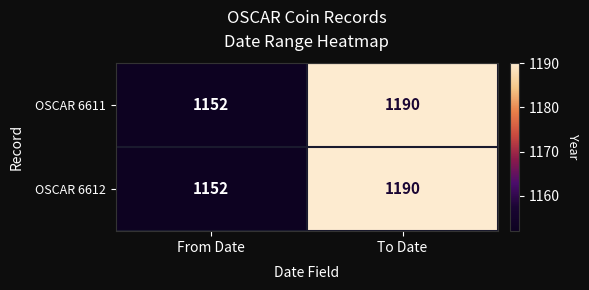

Reading left to right, transcribe all the data shown in this chart.

OSCAR 6611: 1152	1190
OSCAR 6612: 1152	1190